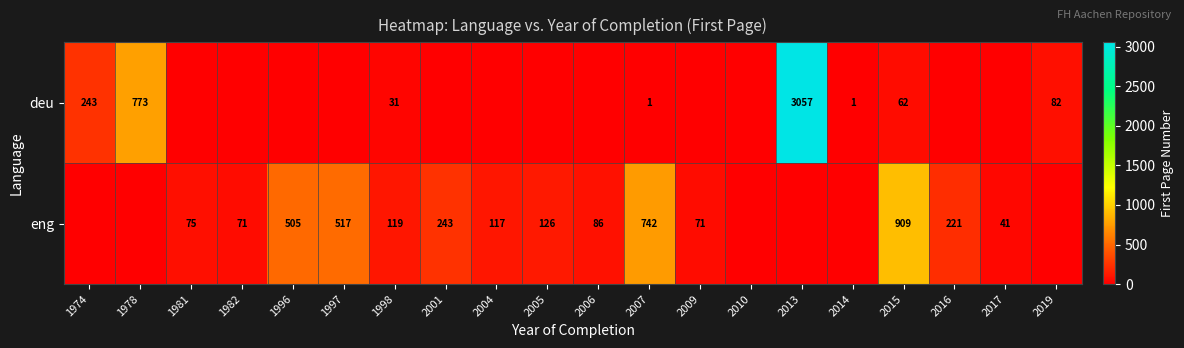

The value of eng at 2015 is 909. True or false?

True